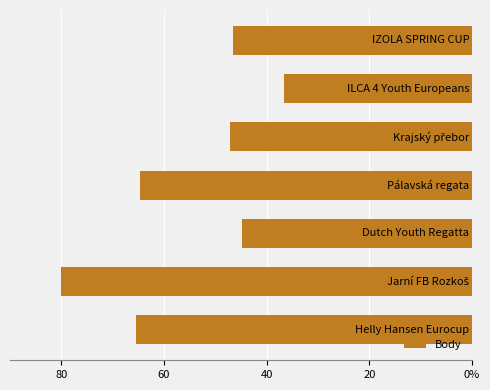

Does the chart contain any negative values?

Yes